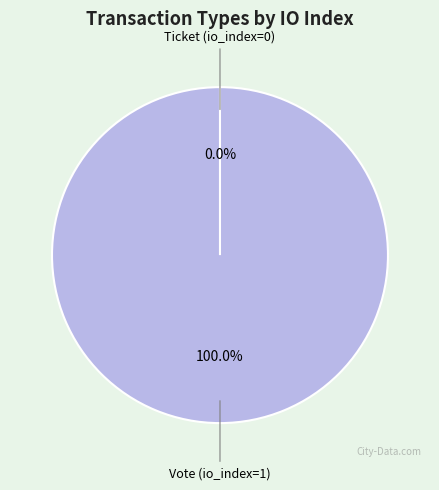

What percentage is the Vote (io_index=1) slice, to the nearest percent?

100%